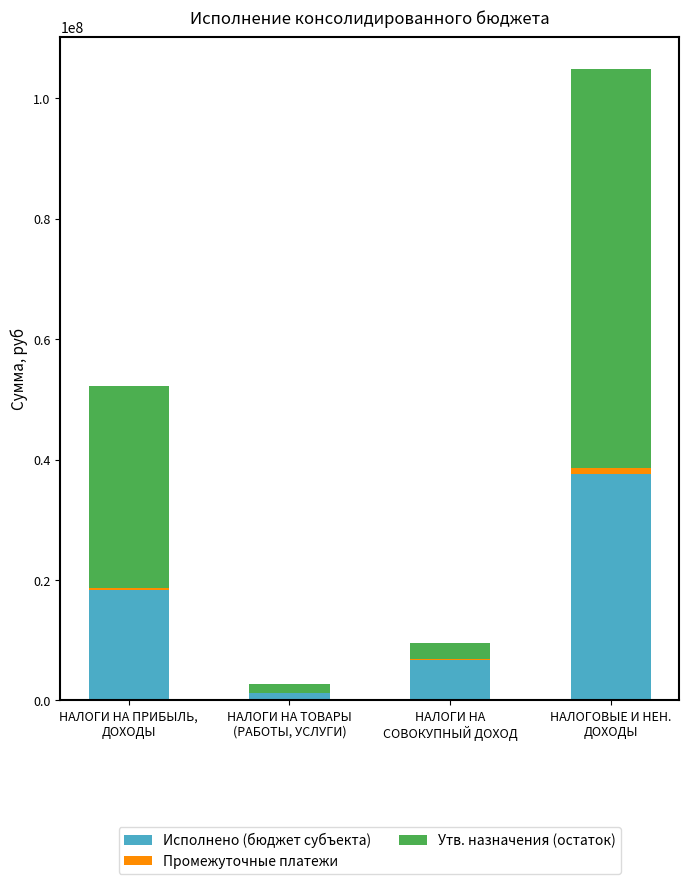

What is the highest value of the Исполнено (бюджет субъекта) series?

37588098.4